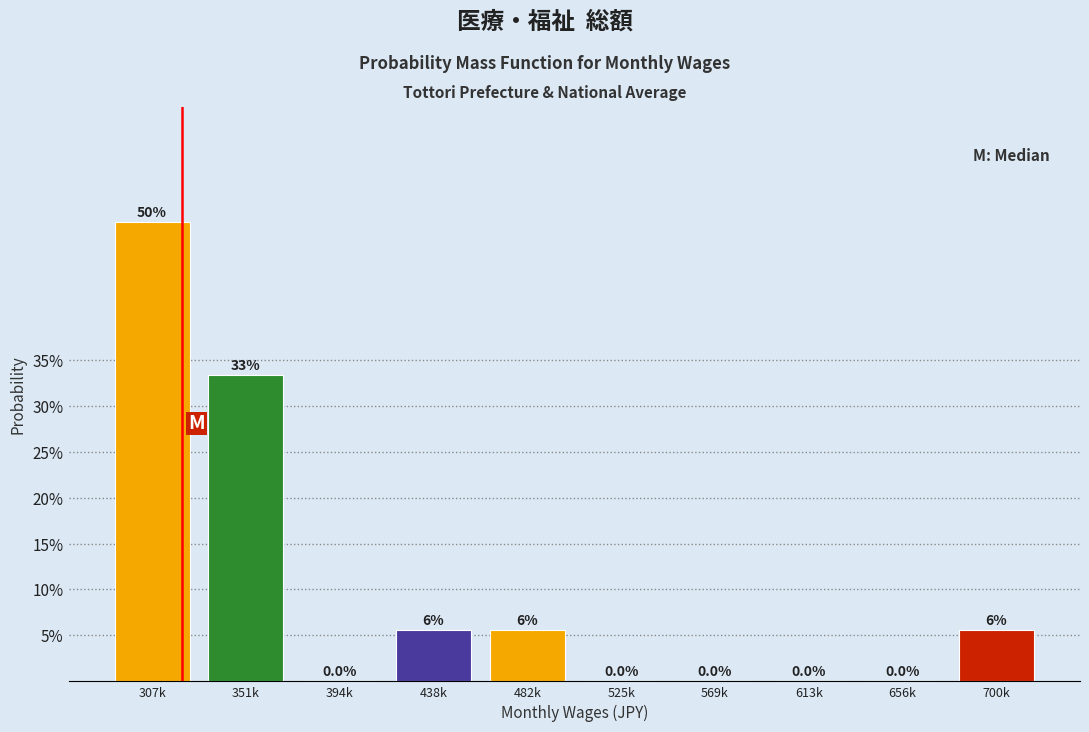

Is it true that the value at 525k is 0.0?

True